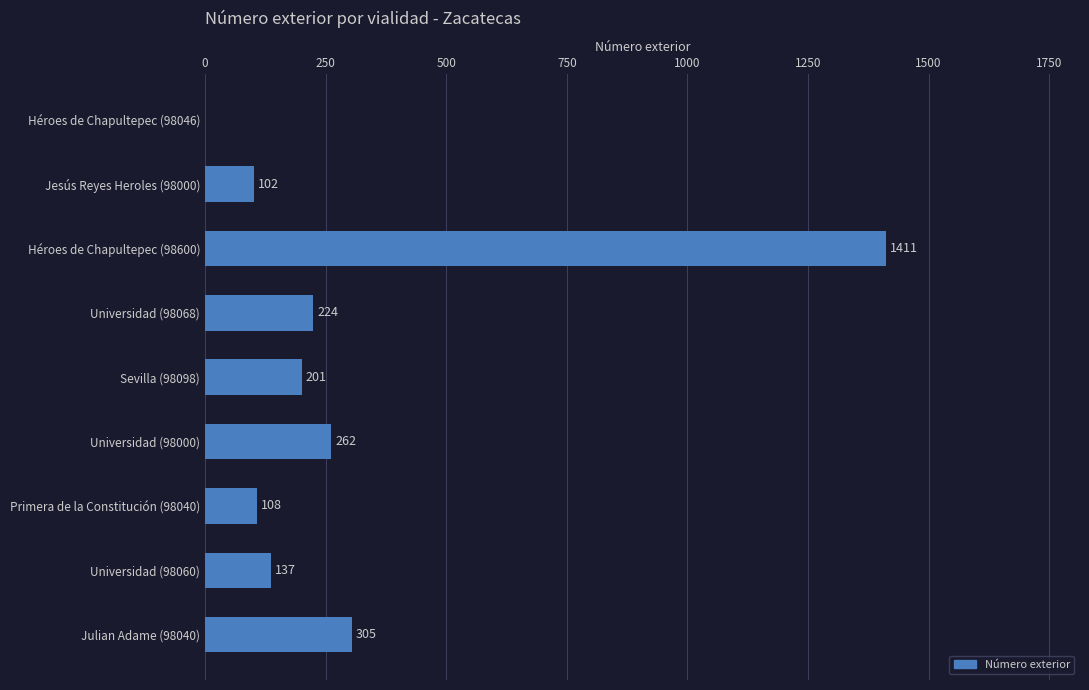

What is the sum of all values?

2750